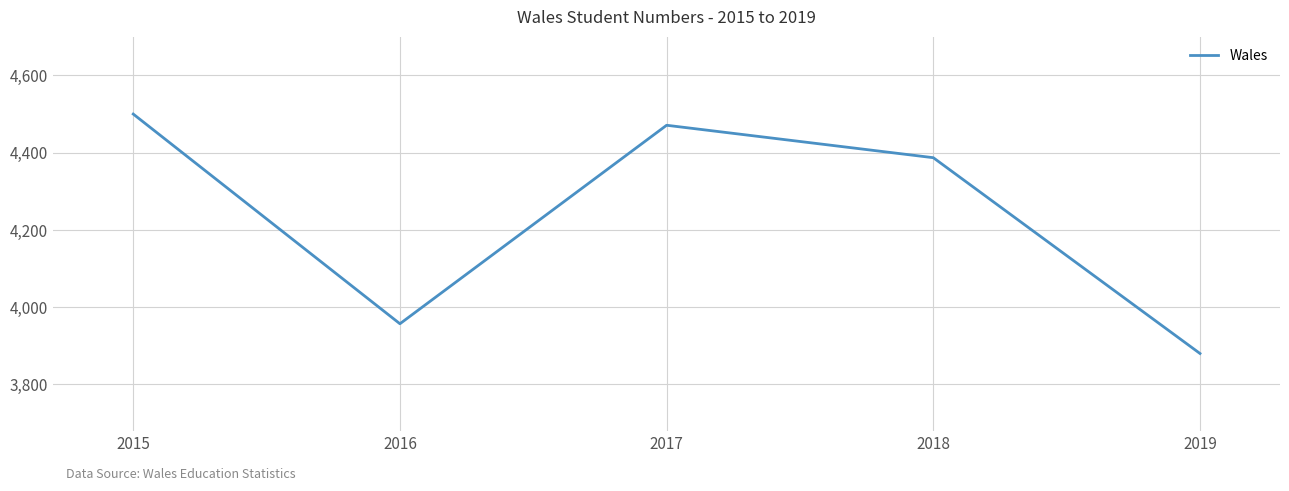

The chart shows a value of 2025 at 2016. True or false?

False